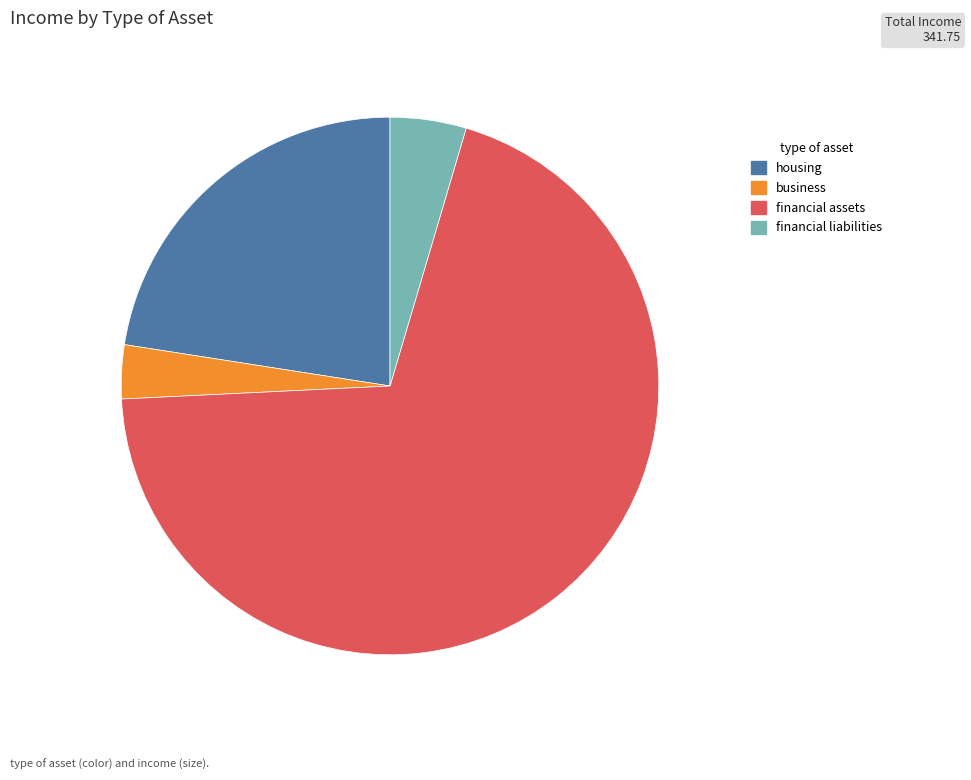

What is the smallest slice in the pie chart?

business